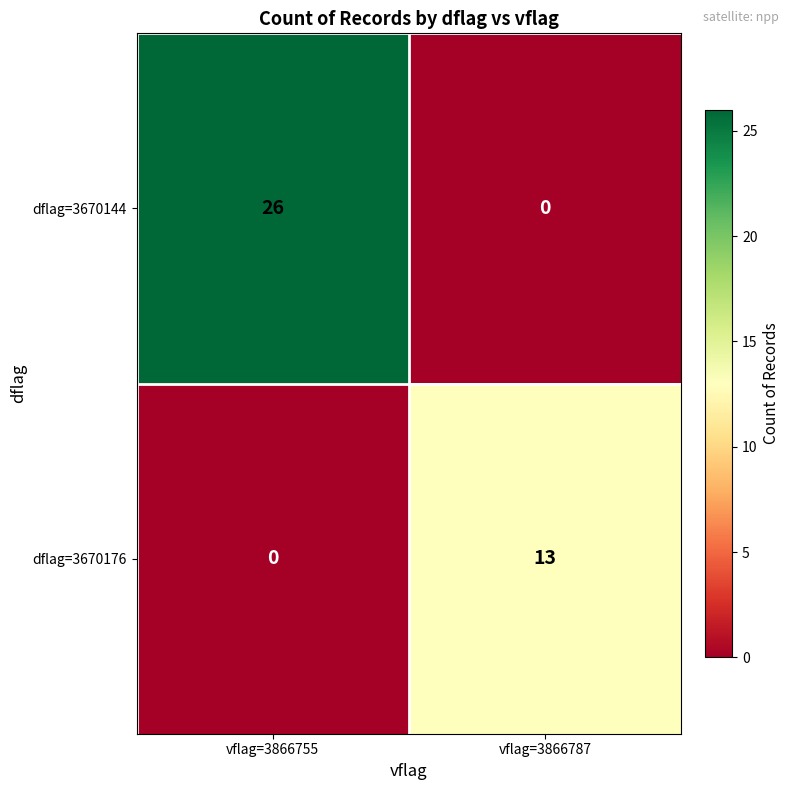

Which series has the largest total across all categories?

dflag=3670144